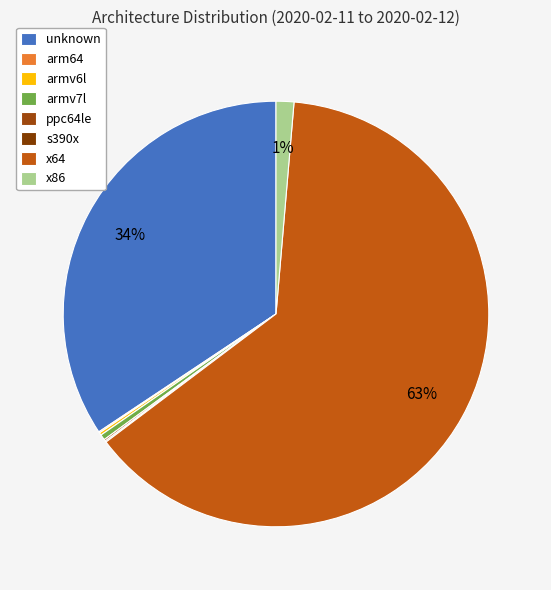

Which slice represents more than half of the pie?

x64